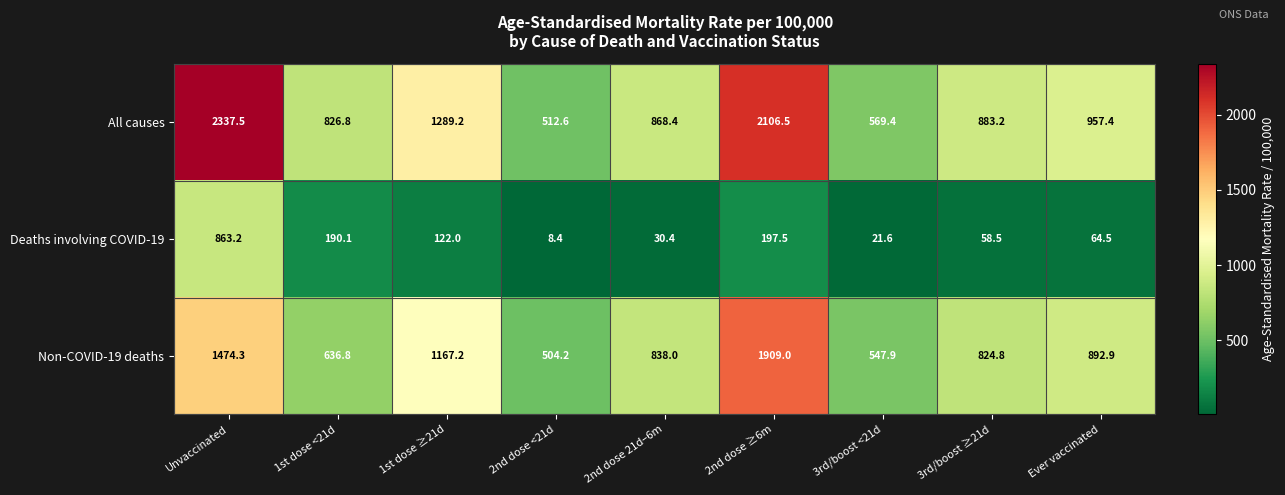

Which series has the largest range (max minus min)?

All causes